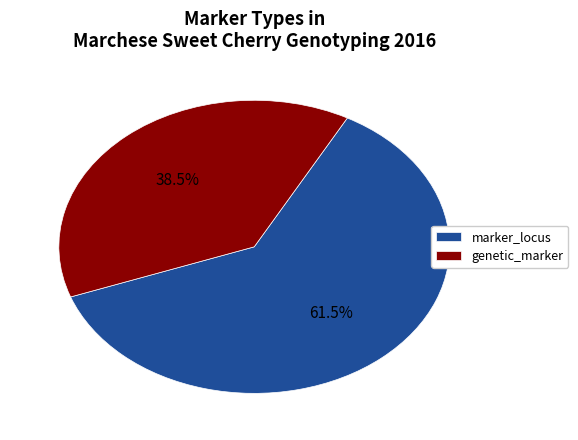

Rank the categories by value from lowest to highest.

genetic_marker, marker_locus